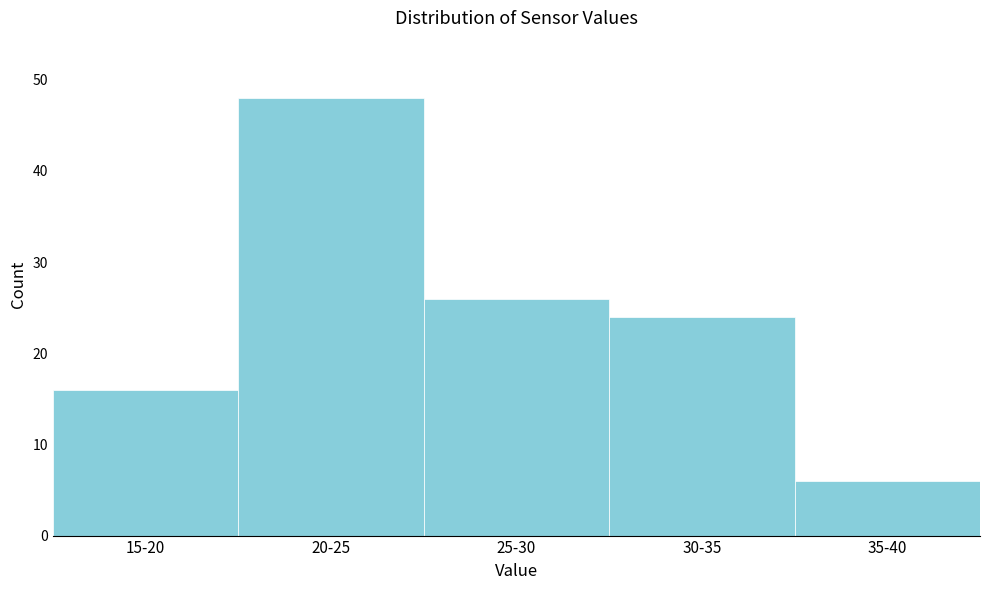

Reading left to right, extract all data points from this chart.

15-20=16	20-25=48	25-30=26	30-35=24	35-40=6